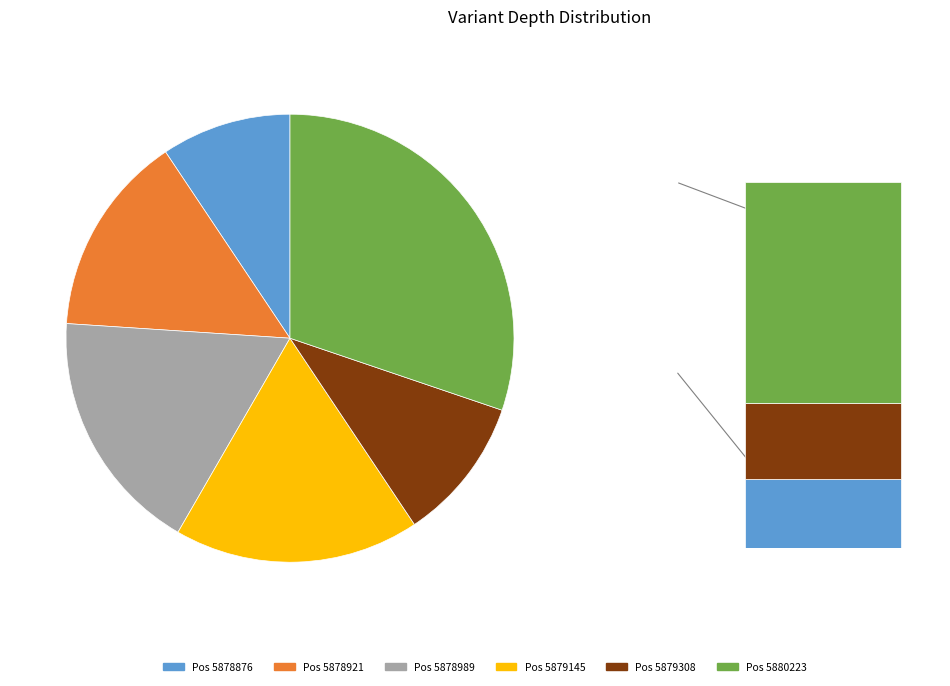

Rank the categories by value from lowest to highest.

5878876, 5879308, 5878921, 5878989, 5879145, 5880223